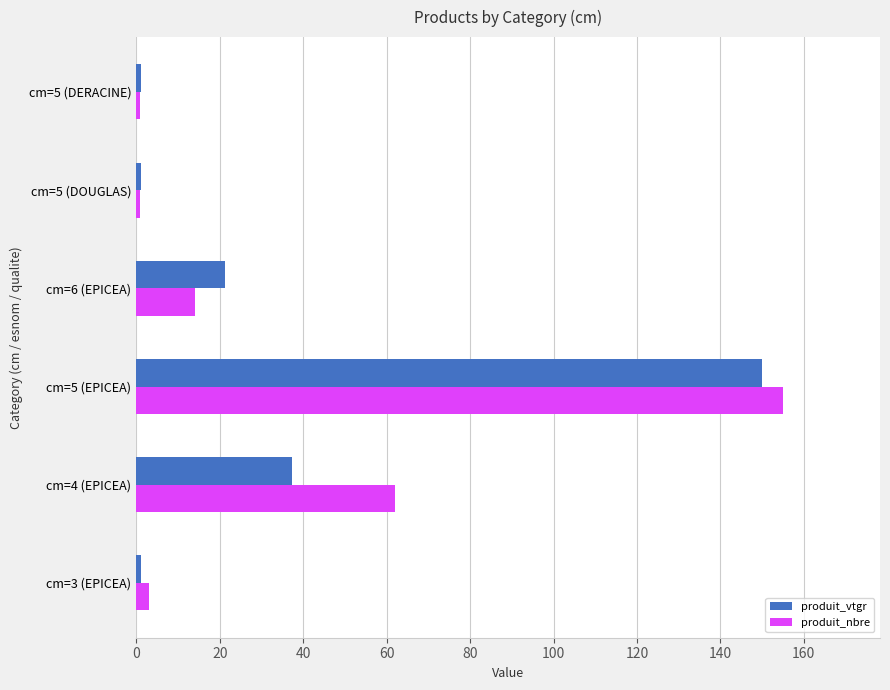

What is the total value across all series at cm=4 (EPICEA)?

99.2